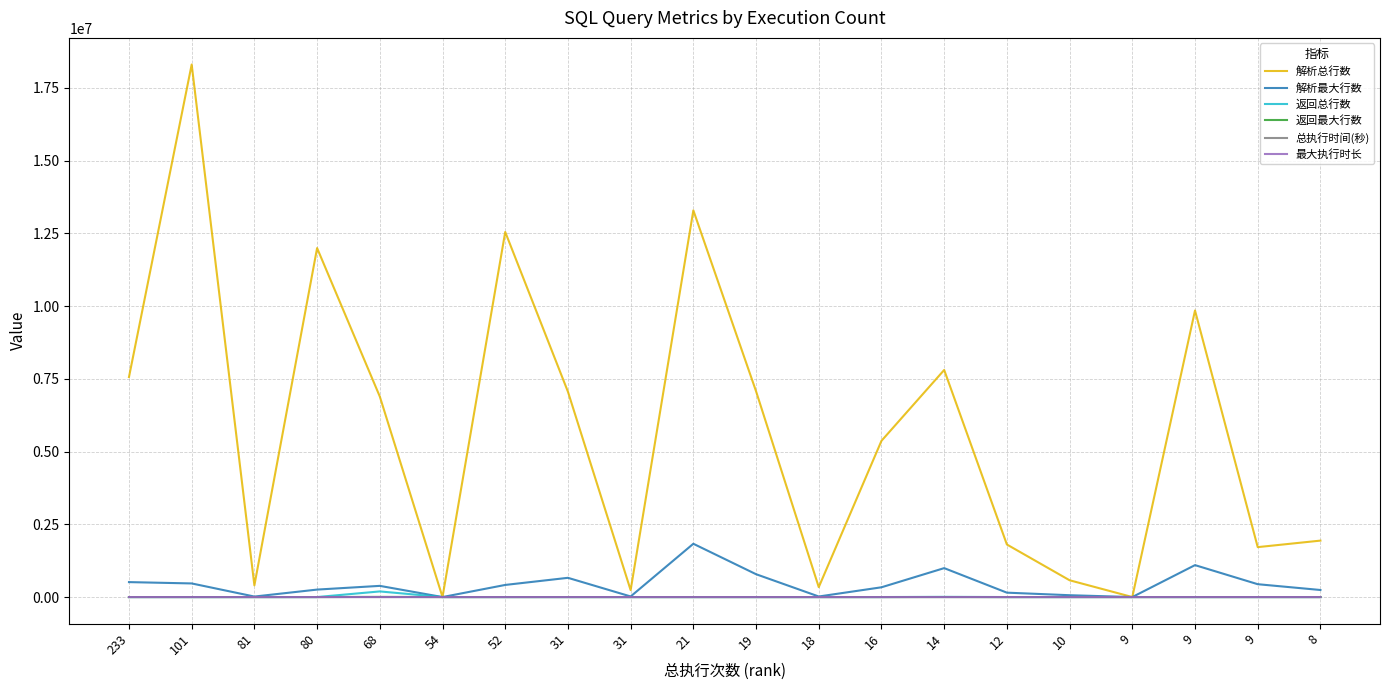

True or false: 最大执行时长 has more than 2 points higher than both neighbors.

True